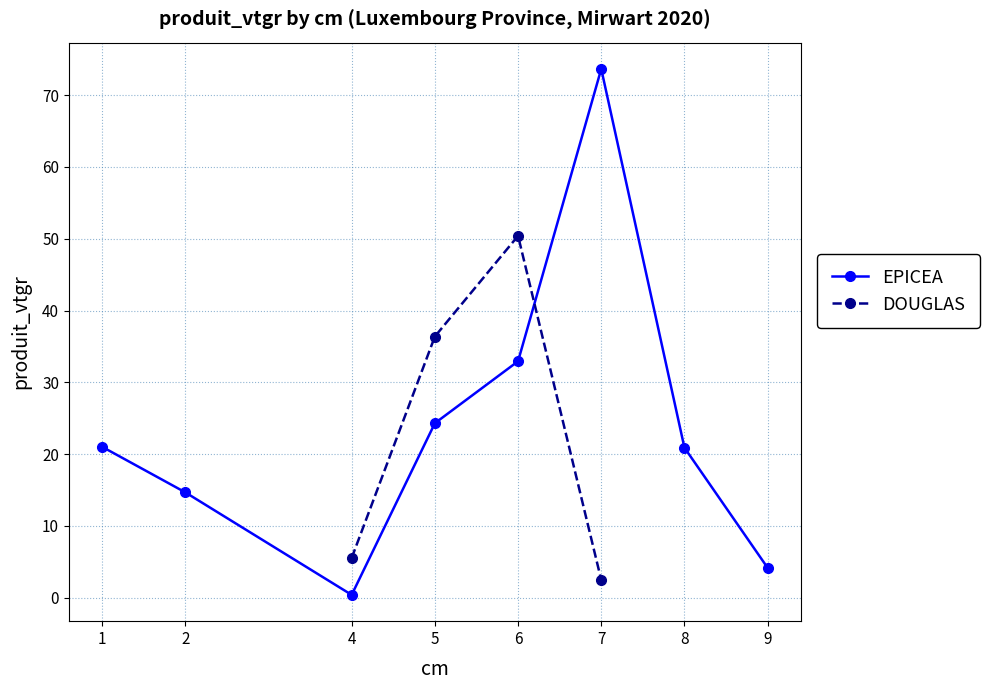

What is the sum of the values at 6 and 4?

33.3